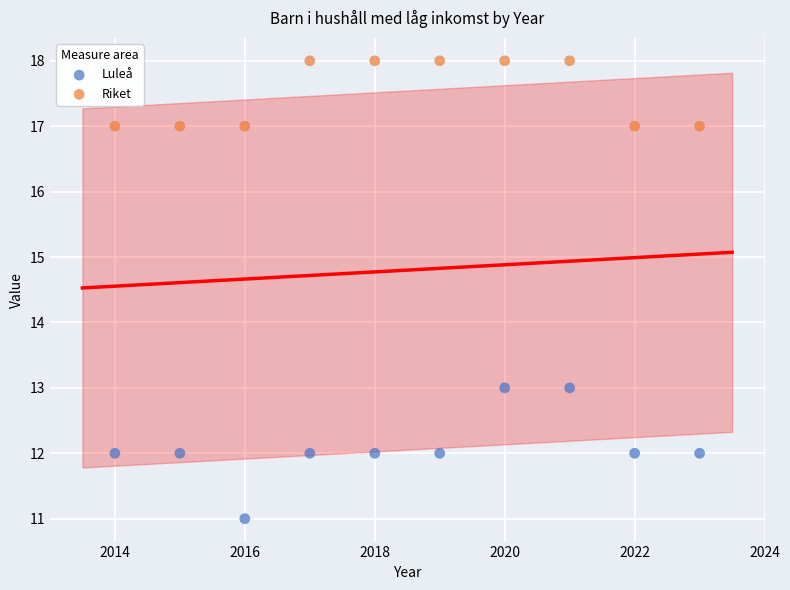

Across all data points, what is the range of Y values (max minus min)?

7